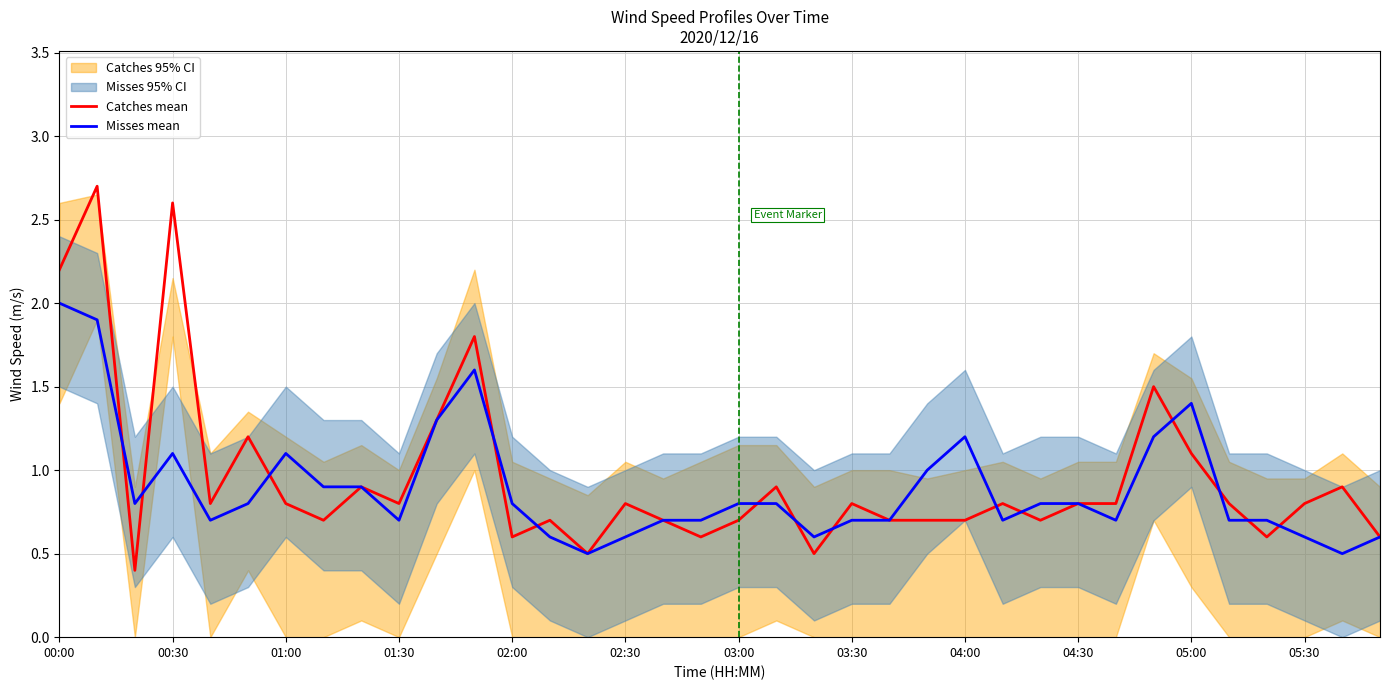

Does the chart display data point markers on the line(s)?

No